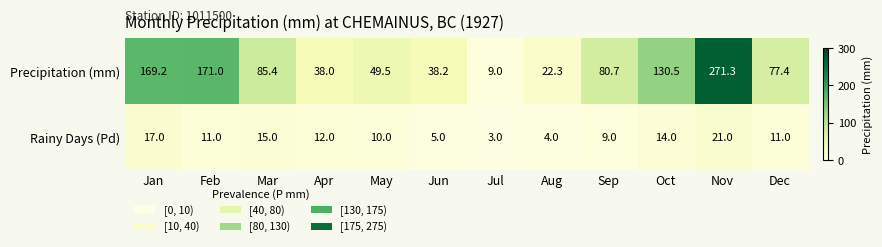

What is the difference between the Precipitation (mm) values at Aug and Oct?

108.2